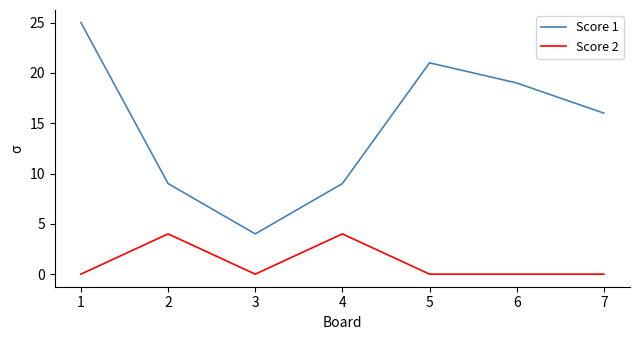

Which series changed the most between 1 and 2?

Score 1